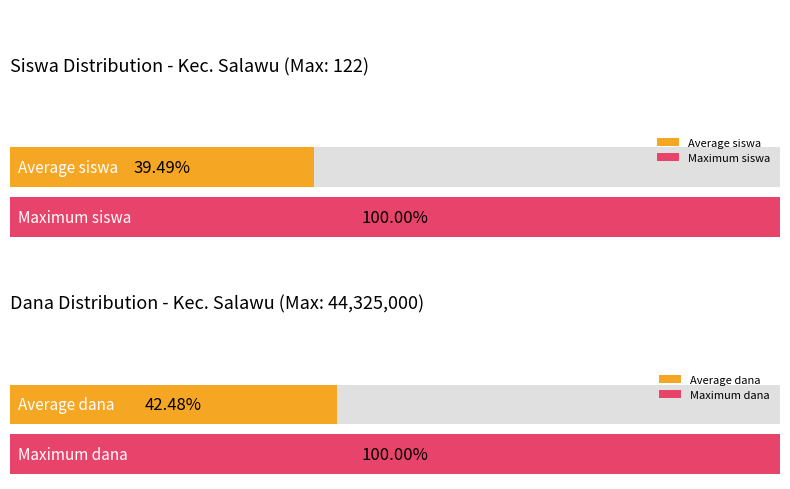

What is the maximum value shown in the chart?

100